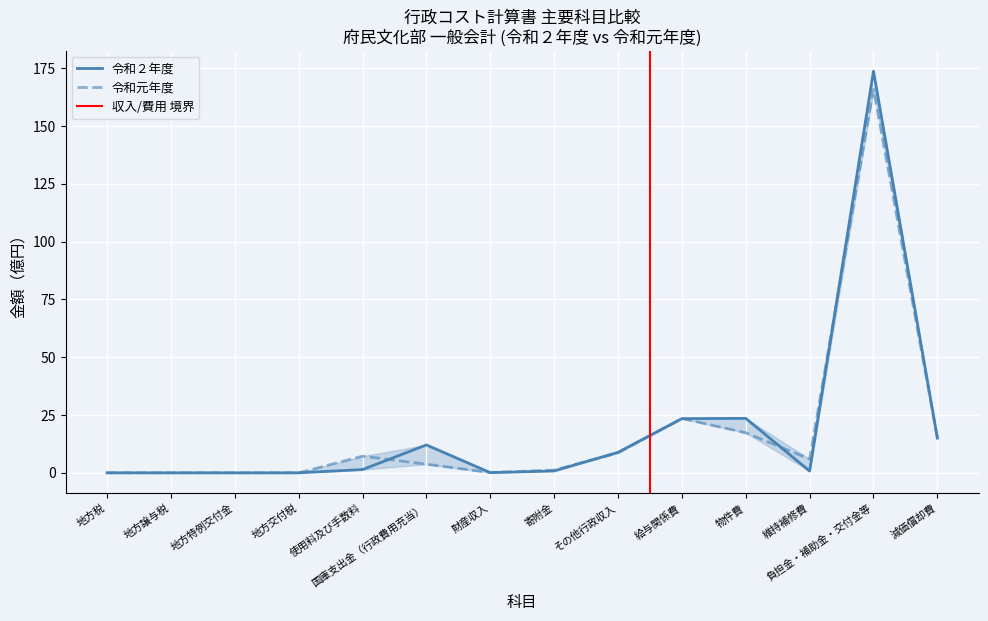

Where do 令和元年度 and 令和２年度 first cross each other?

使用料及び手数料 and 国庫支出金（行政費用充当）